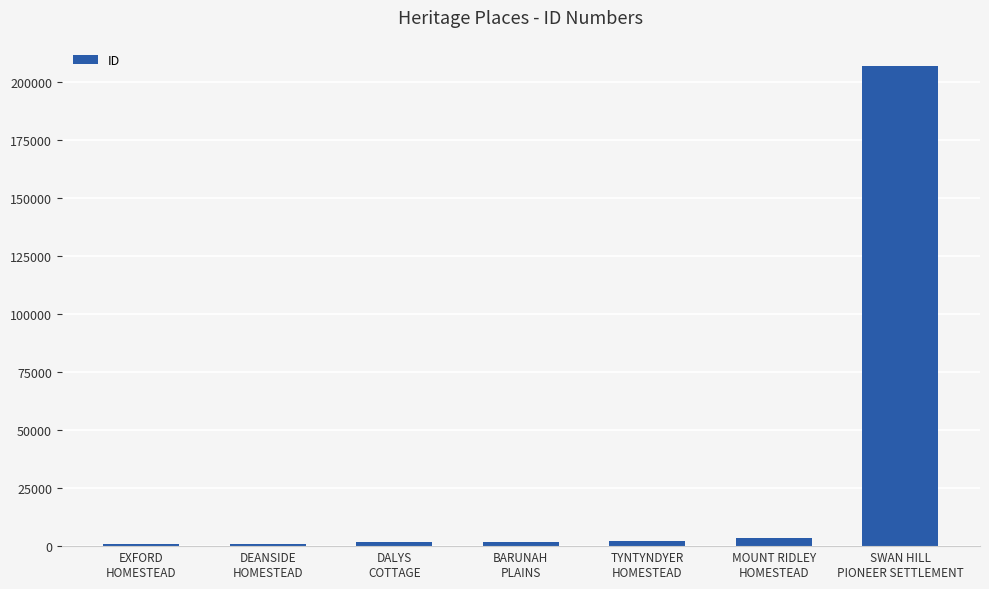

What is the sum of all values?

217462